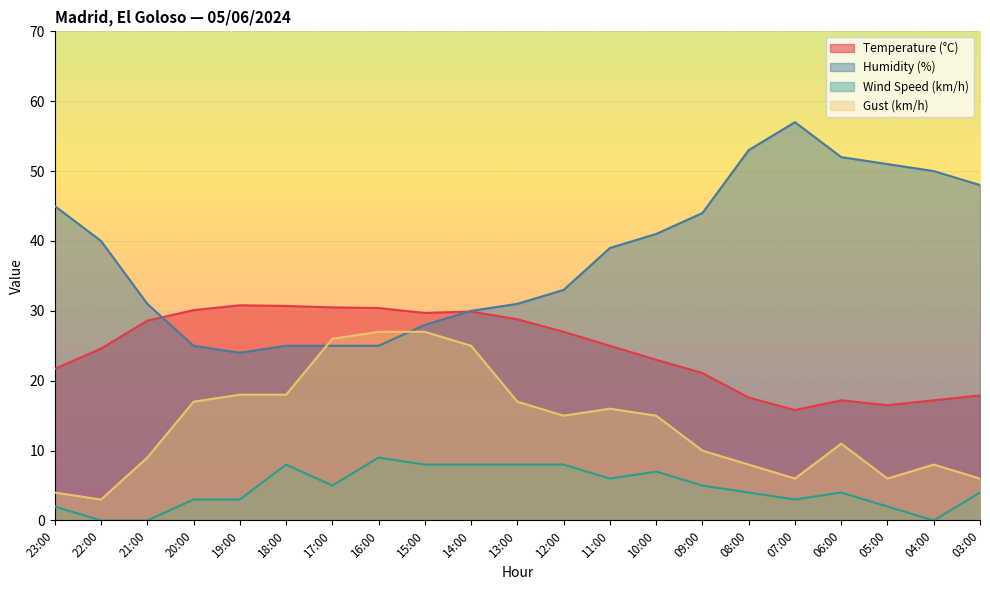

At which label is Gust (km/h) closest to 15?

12:00